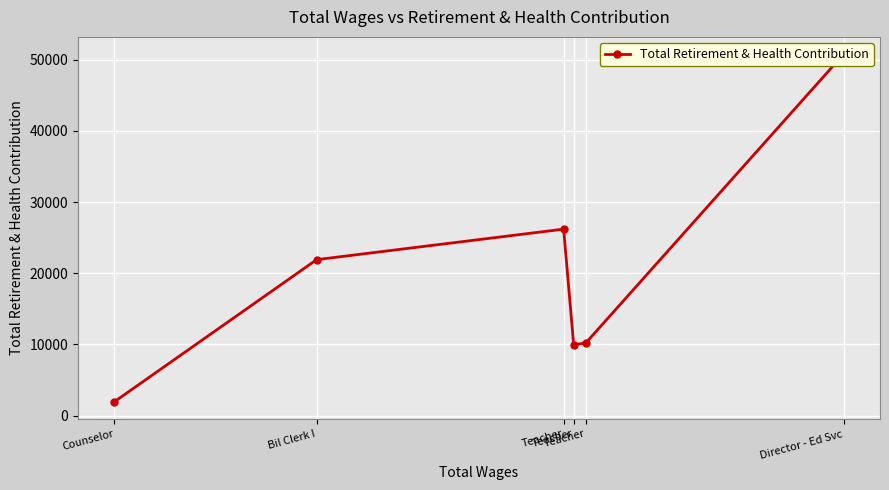

List the labels in order of value, largest first.

Director - Ed Svc, Teacher, Bil Clerk I, Teacher, Teacher, Counselor